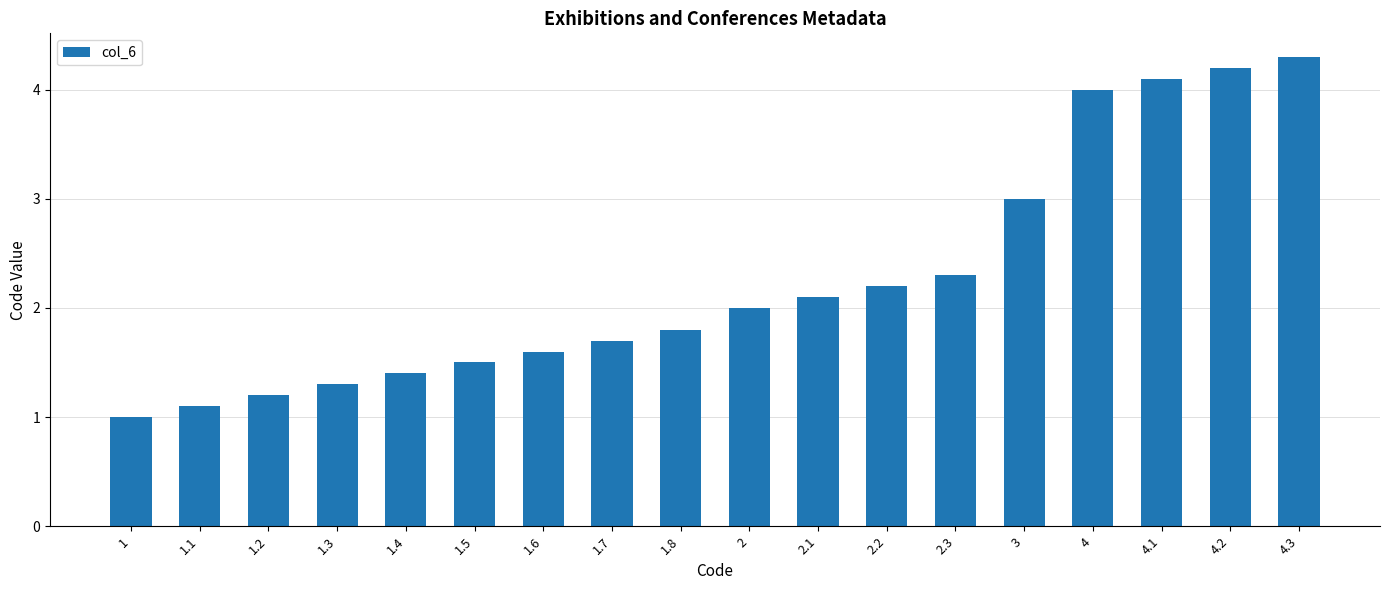

Where is the data nearest to the value 2?

2